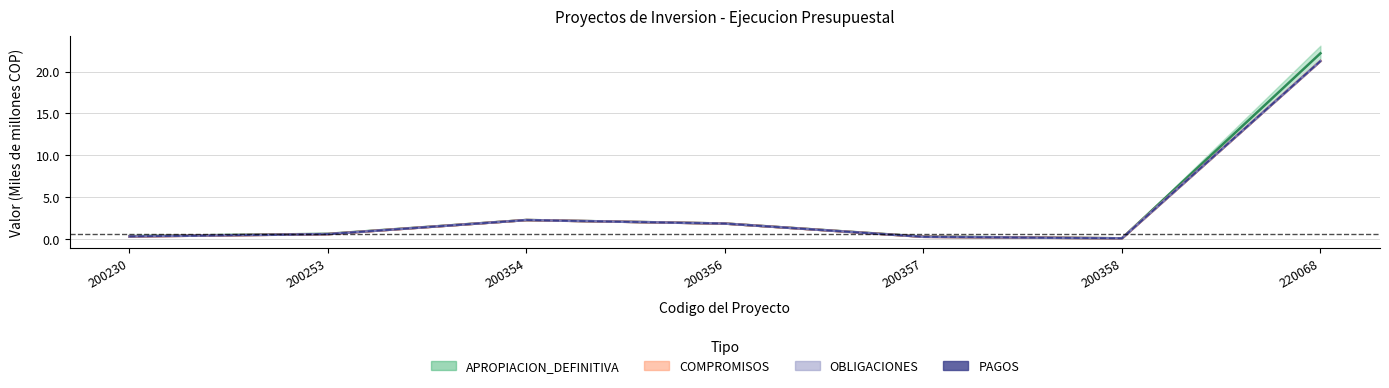

Reading left to right, list all the values displayed in this chart.

0.3	0.6	2.3	1.9	0.3	0.1	21.3